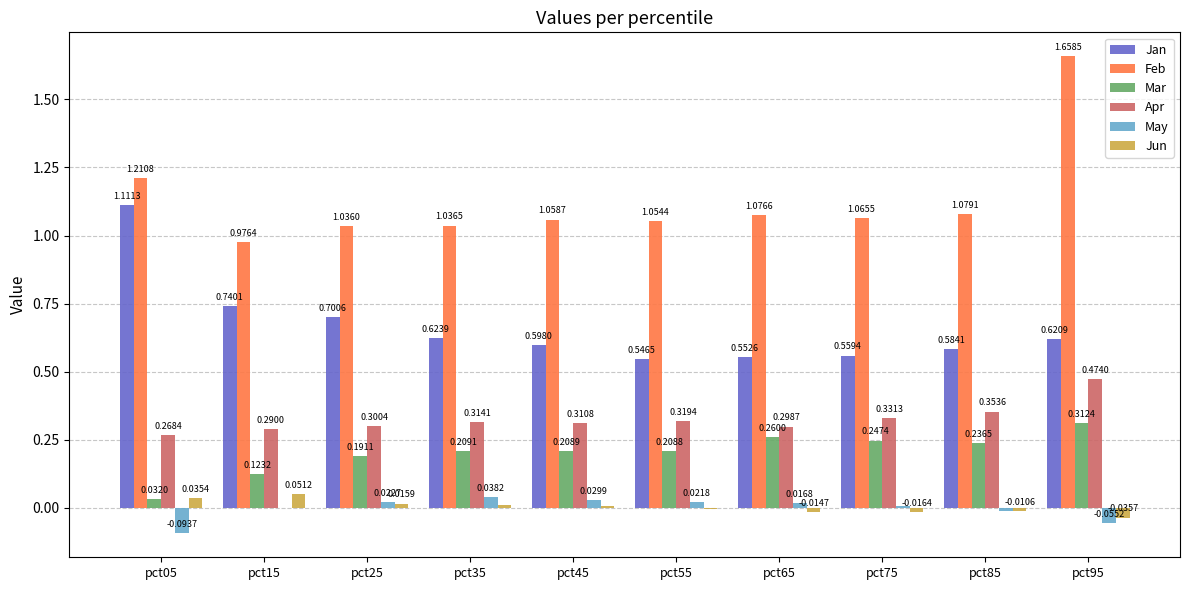

What is the sum of all Apr values?

3.3